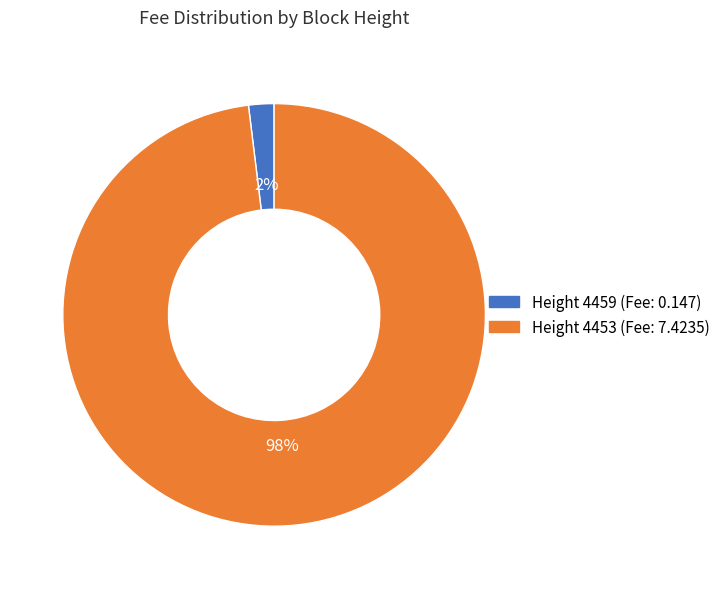

How many segments does this pie chart have?

2